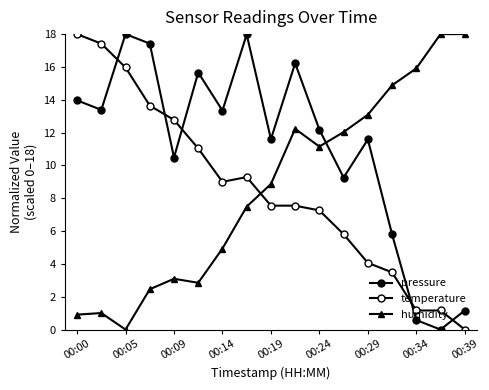

How many lines are shown in the chart?

3